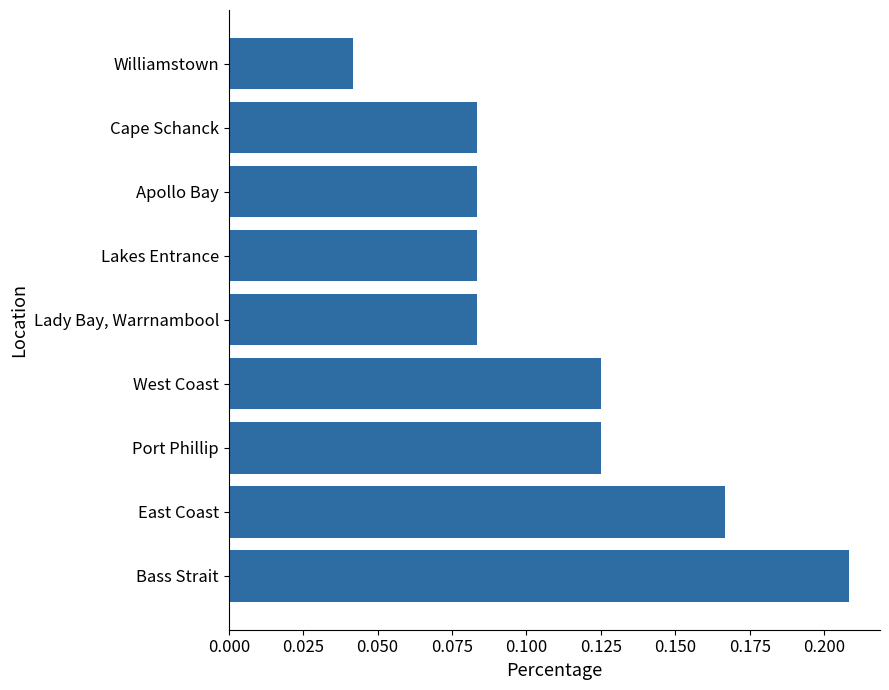

Does the chart contain any negative values?

No